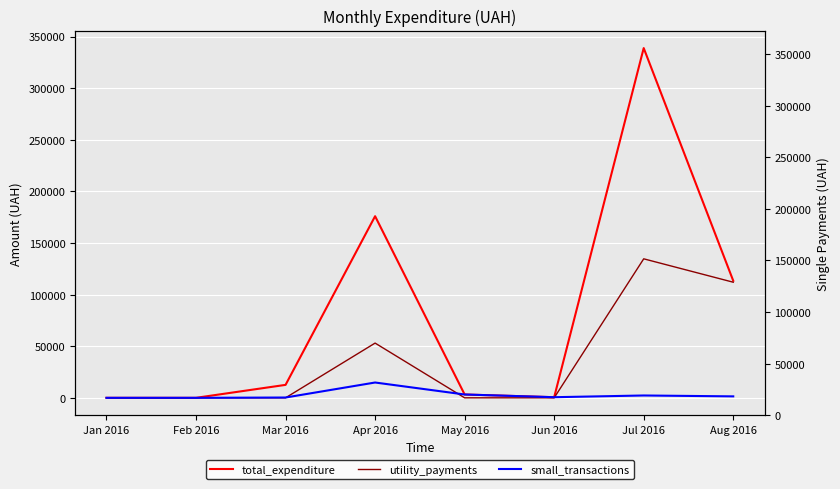

At which category is the sum across all series the highest?

Jul 2016